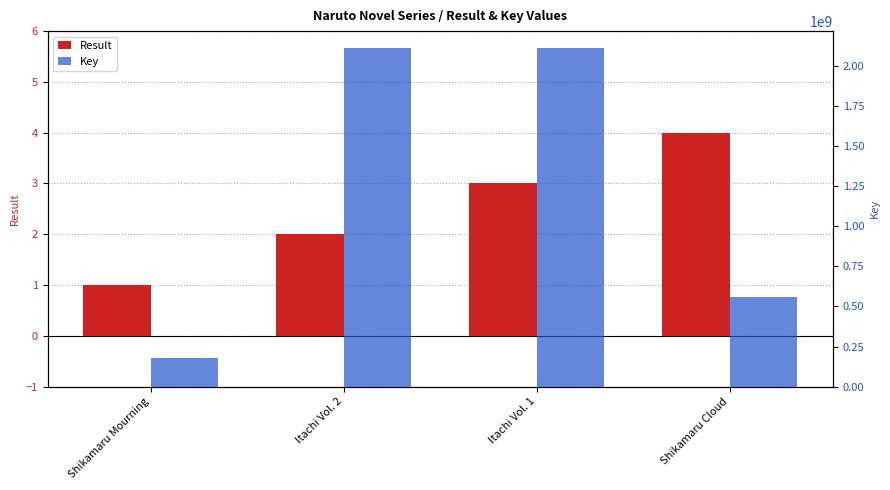

The Key series shows 78621882 at Shikamaru Mourning. True or false?

False